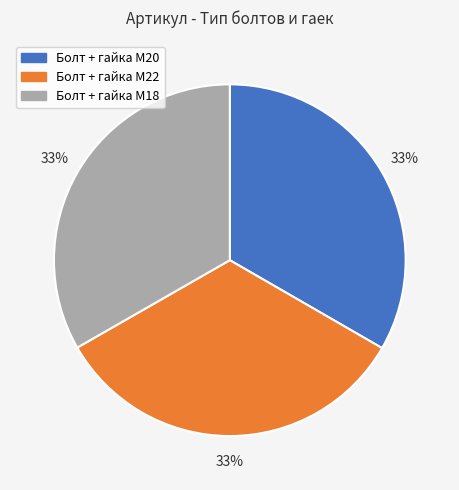

Approximately how many times larger is the value at Болт + гайка M22 compared to Болт + гайка M18?

1.0